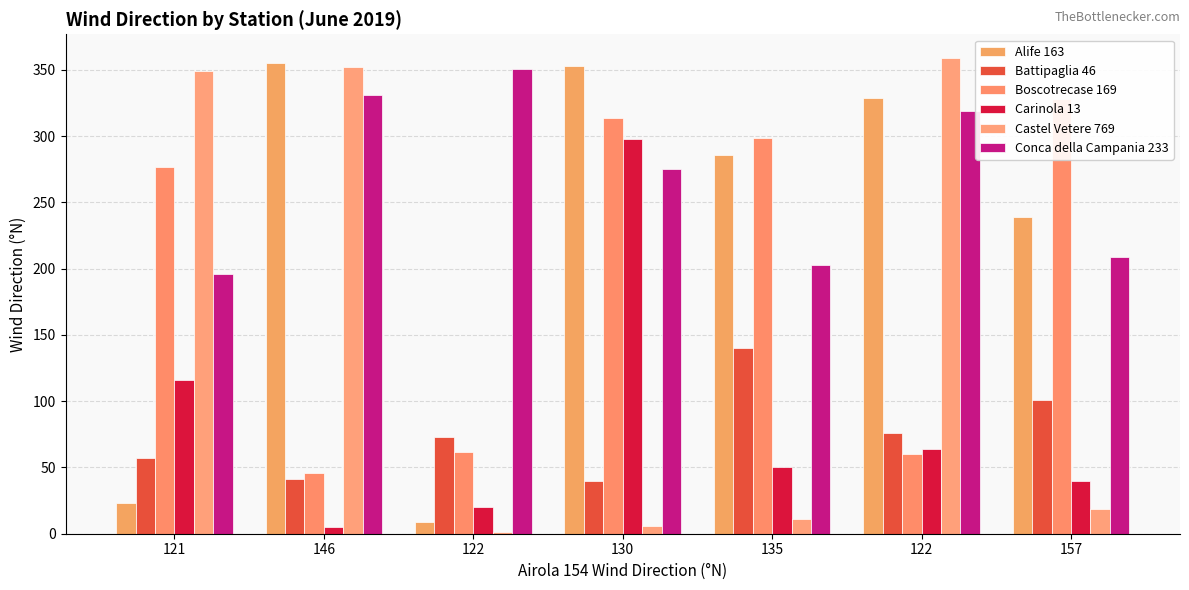

Reading left to right, list all the values displayed in this chart.

Alife 163: 23	355	9	353	286	329	239
Battipaglia 46: 57	41	73	40	140	76	101
Boscotrecase 169: 277	46	62	314	299	60	328
Carinola 13: 116	5	20	298	50	64	40
Castel Vetere 769: 349	352	1	6	11	359	19
Conca della Campania 233: 196	331	351	275	203	319	209